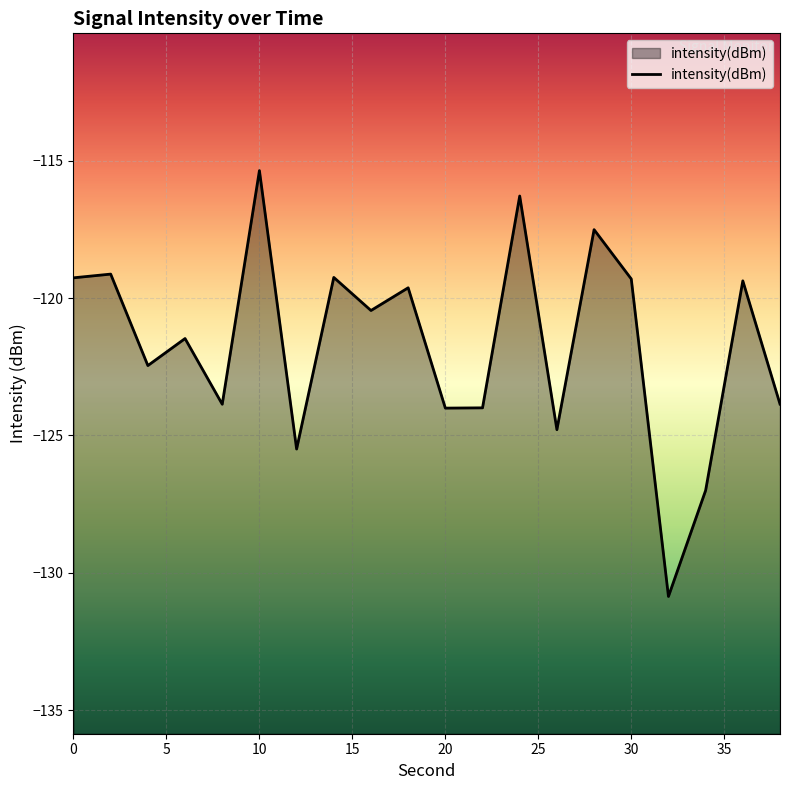

What is the minimum value shown in the chart?

-130.9